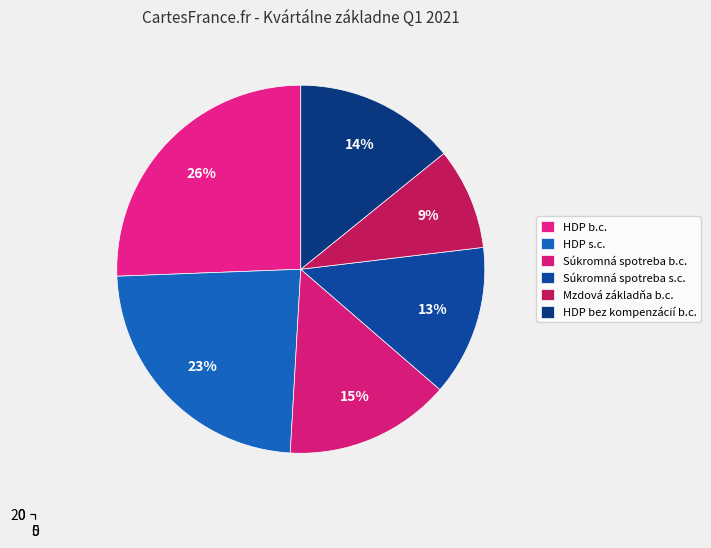

Rank the categories by value from highest to lowest.

HDP b.c., HDP s.c., Súkromná spotreba b.c., HDP bez kompenzácií b.c., Súkromná spotreba s.c., Mzdová základňa b.c.